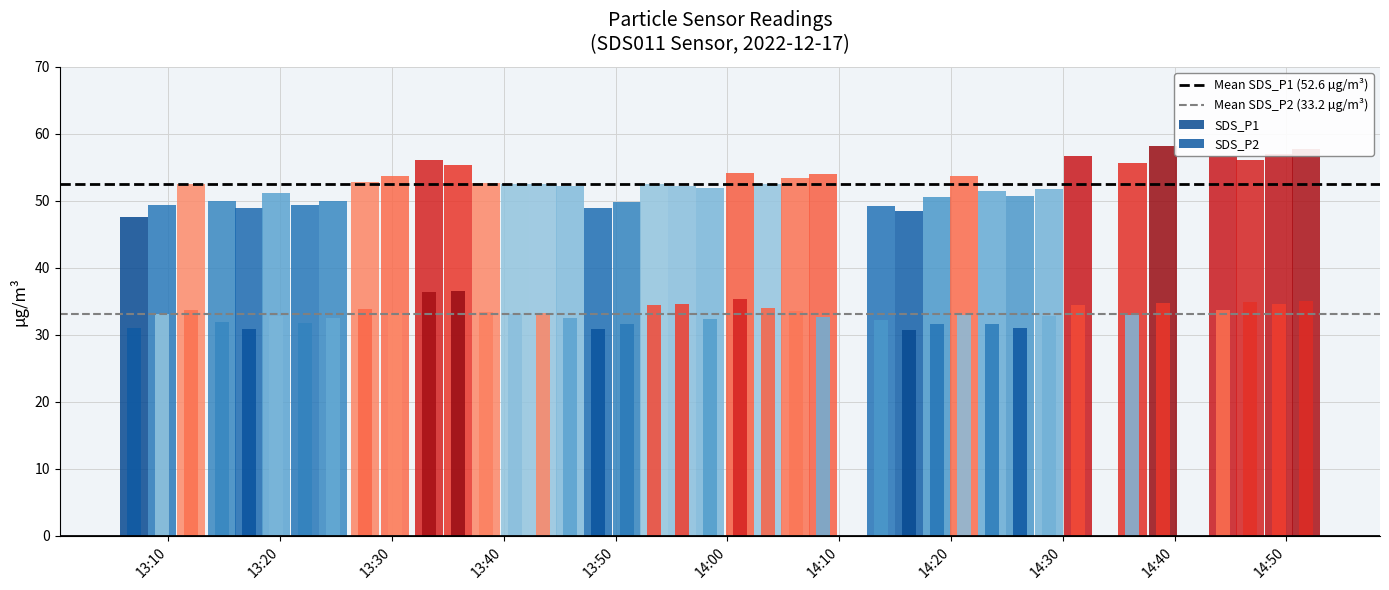

At which label is Mean SDS_P1 (52.6 µg/m³) closest to 52?

13:10